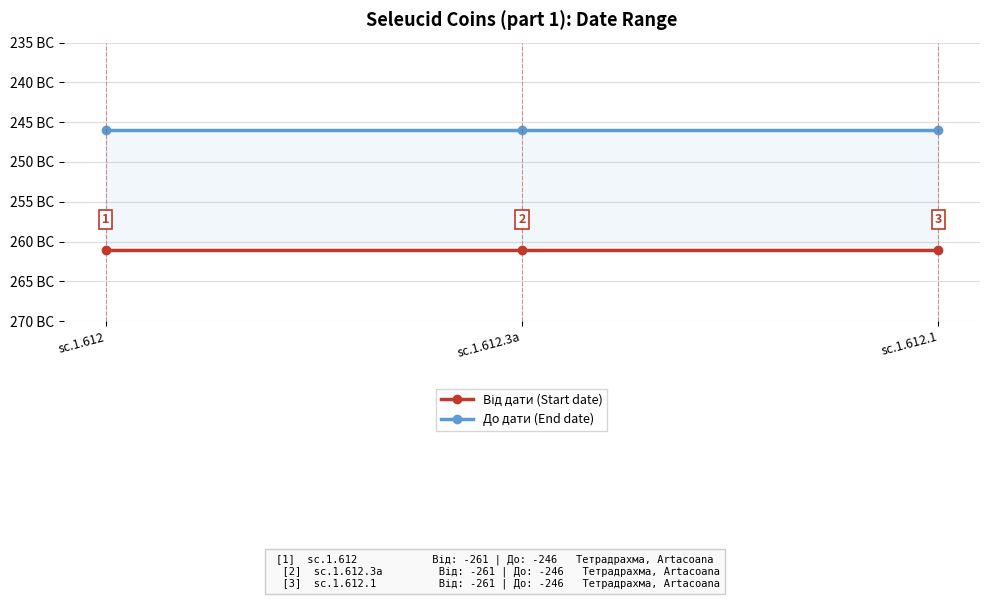

At sc.1.612, list the series in order from largest to smallest.

До дати (End date), Від дати (Start date)